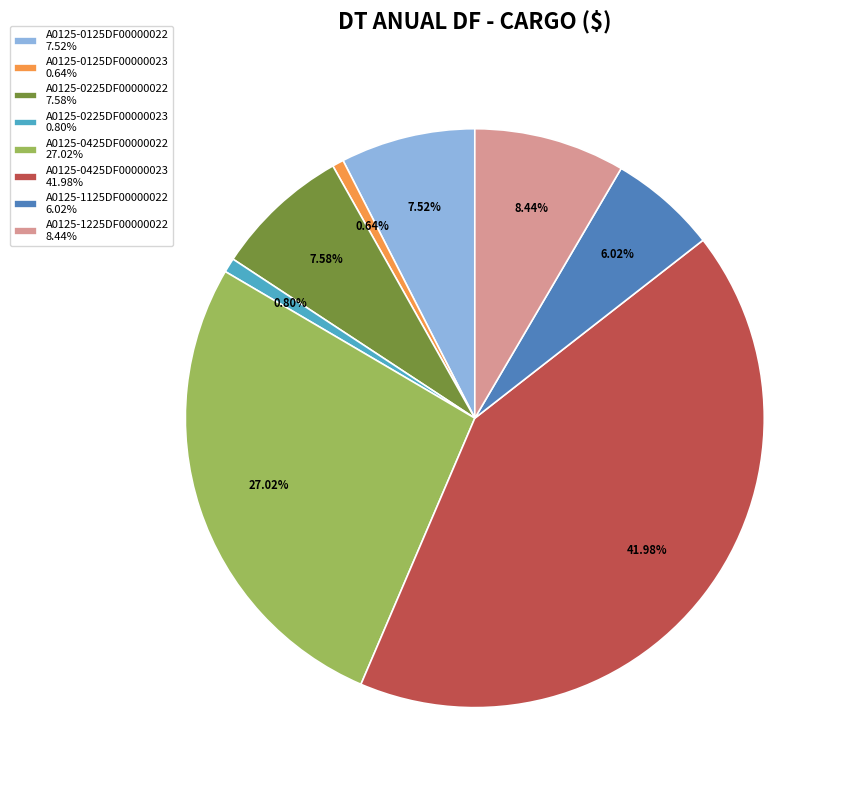

What percentage do A0125-0425DF00000023 and A0125-0125DF00000022 together represent?

49.5%